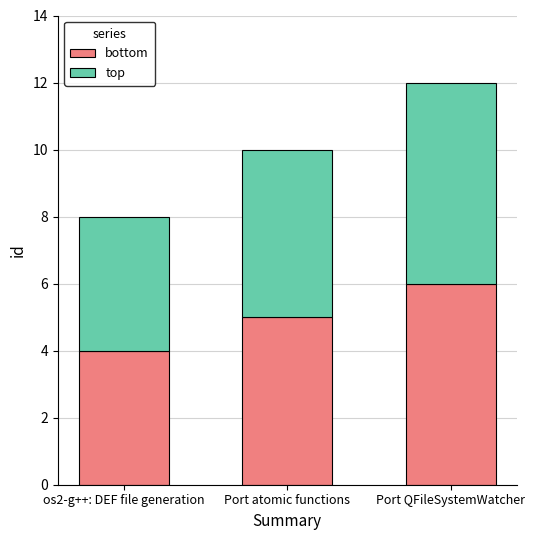

Are the bars grouped side by side (vs. stacked)?

No